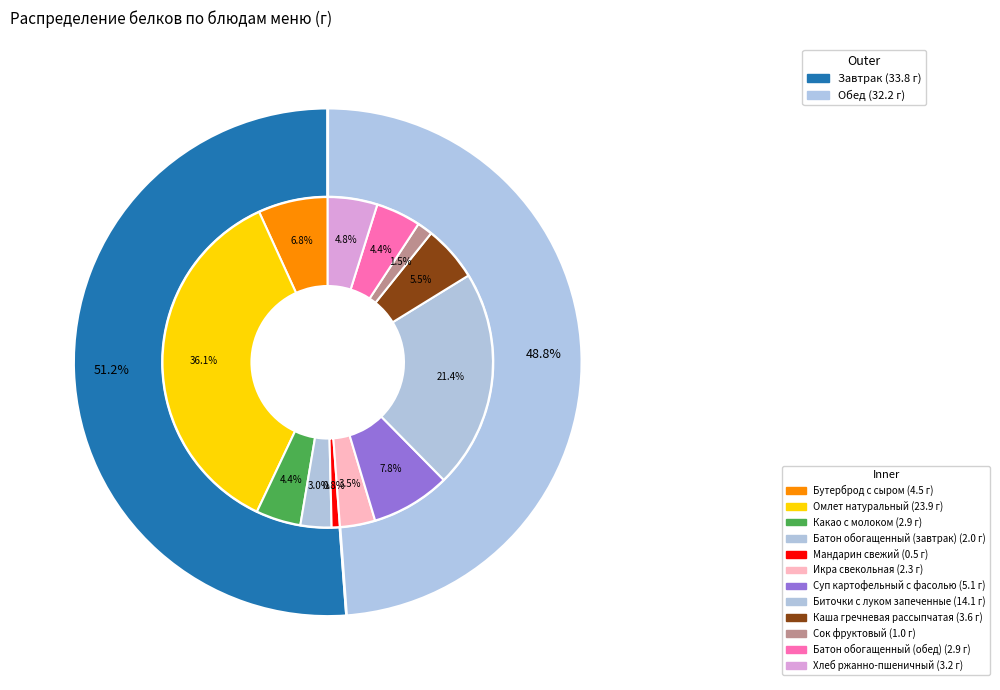

How many segments does this pie chart have?

12